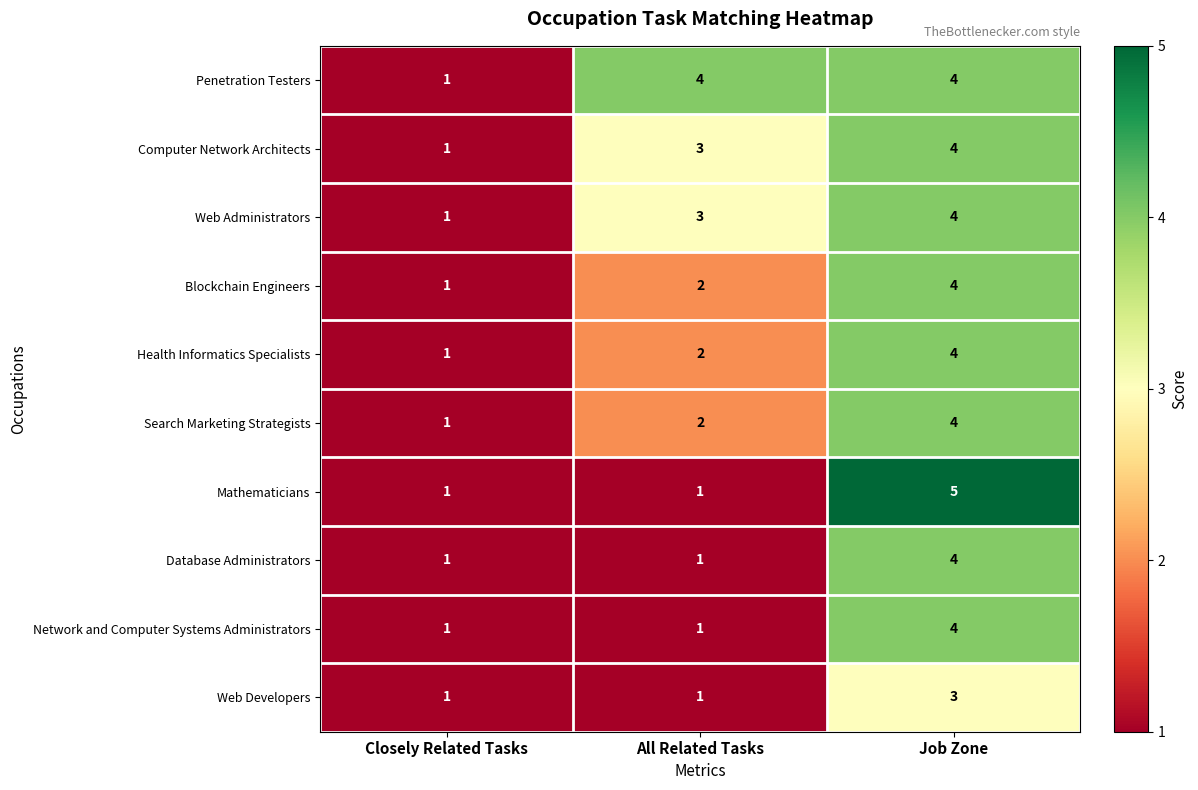

Which category has the highest value across all series?

Job Zone